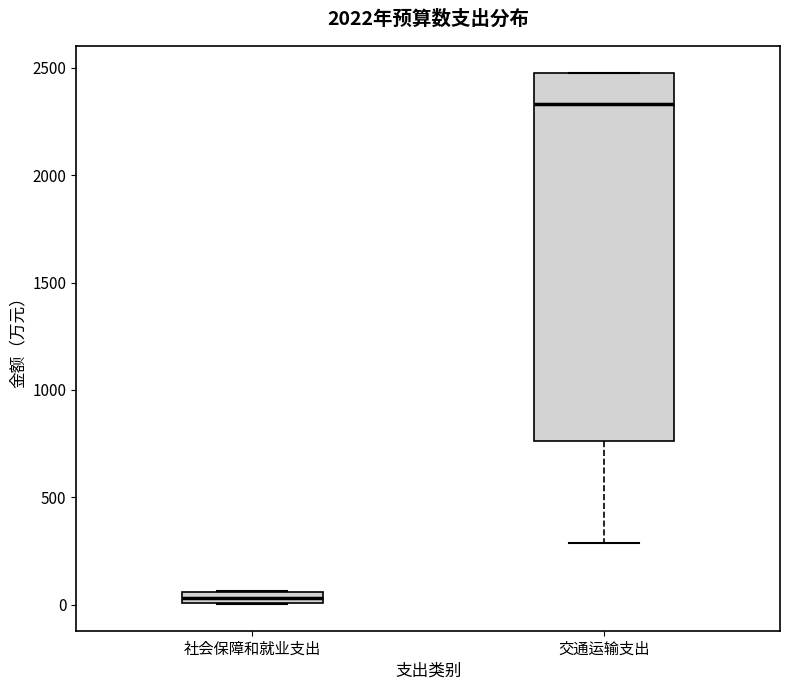

Where is the upper edge of the box for 交通运输支出 on the y-axis? The values are not printed on the chart, so give them approximately, as read against the axis.

2500